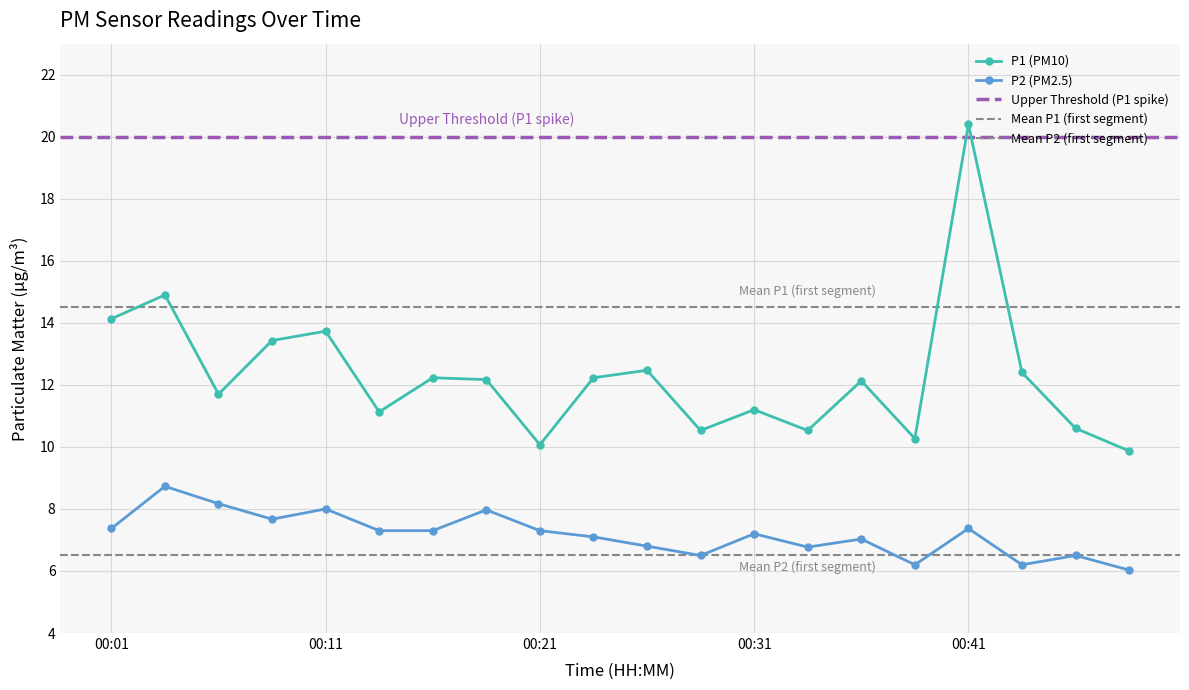

What is the average value of the P1 series?

12.3